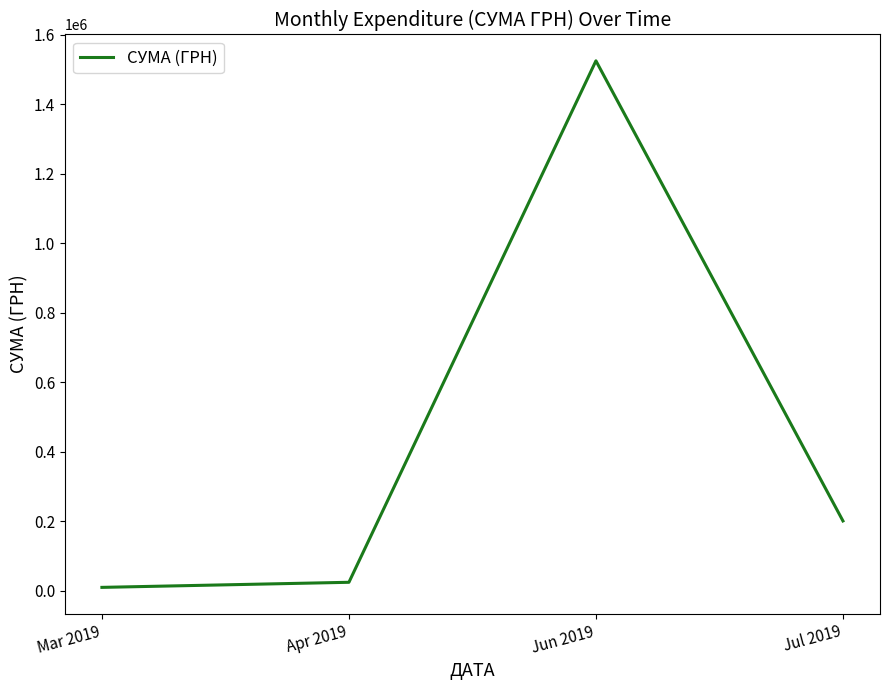

What is the average value?

439820.5